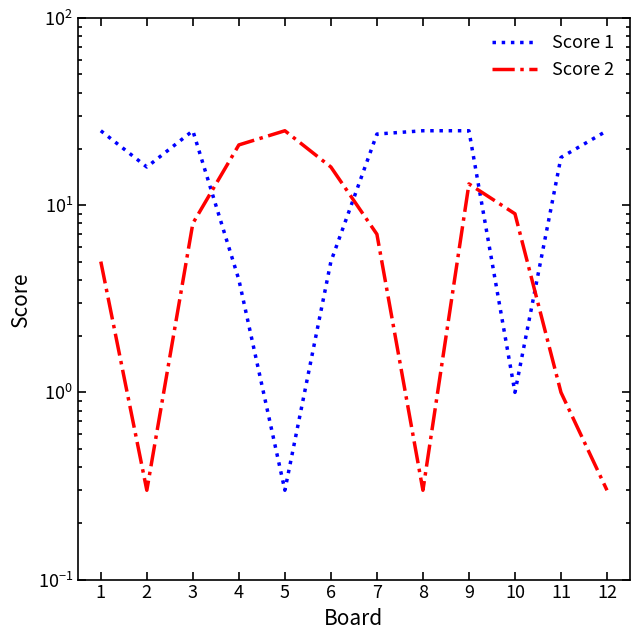

What is the sum of all Score 2 values?

105.9